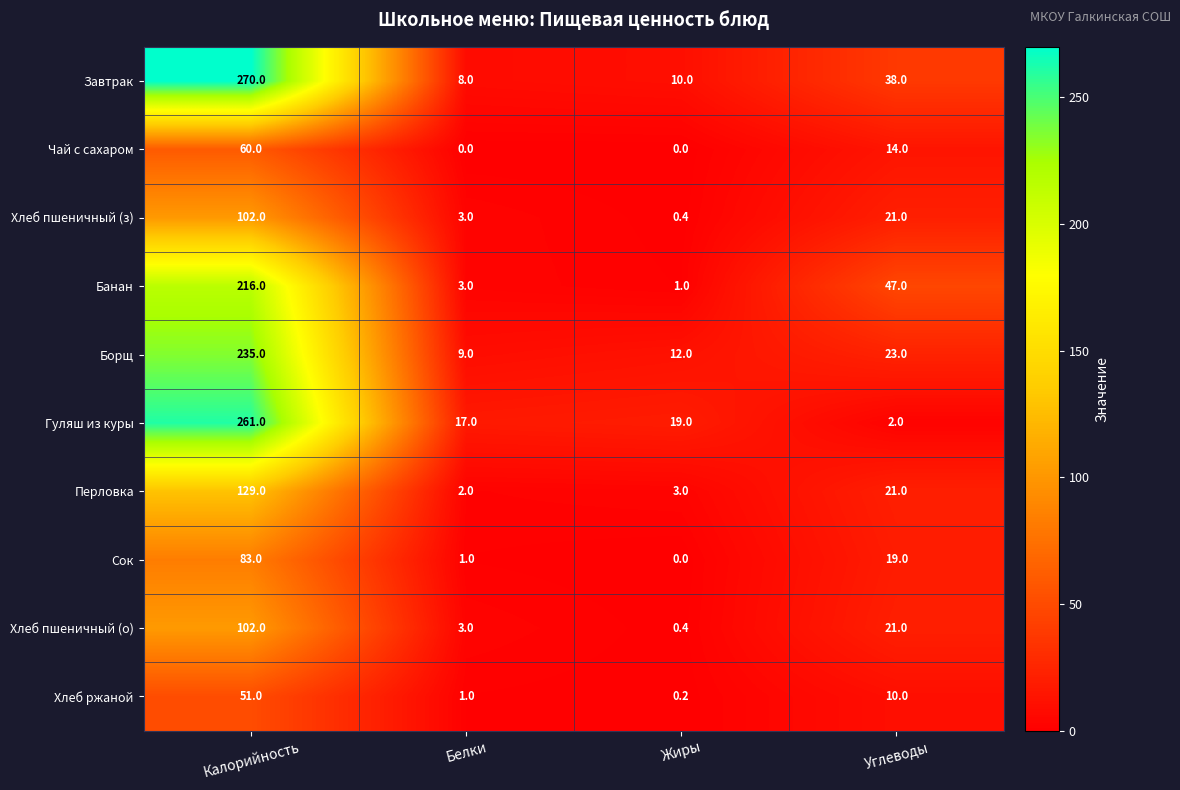

Is the value of Гуляш из куры at Белки greater than the value of Хлеб пшеничный (о) at Жиры?

Yes